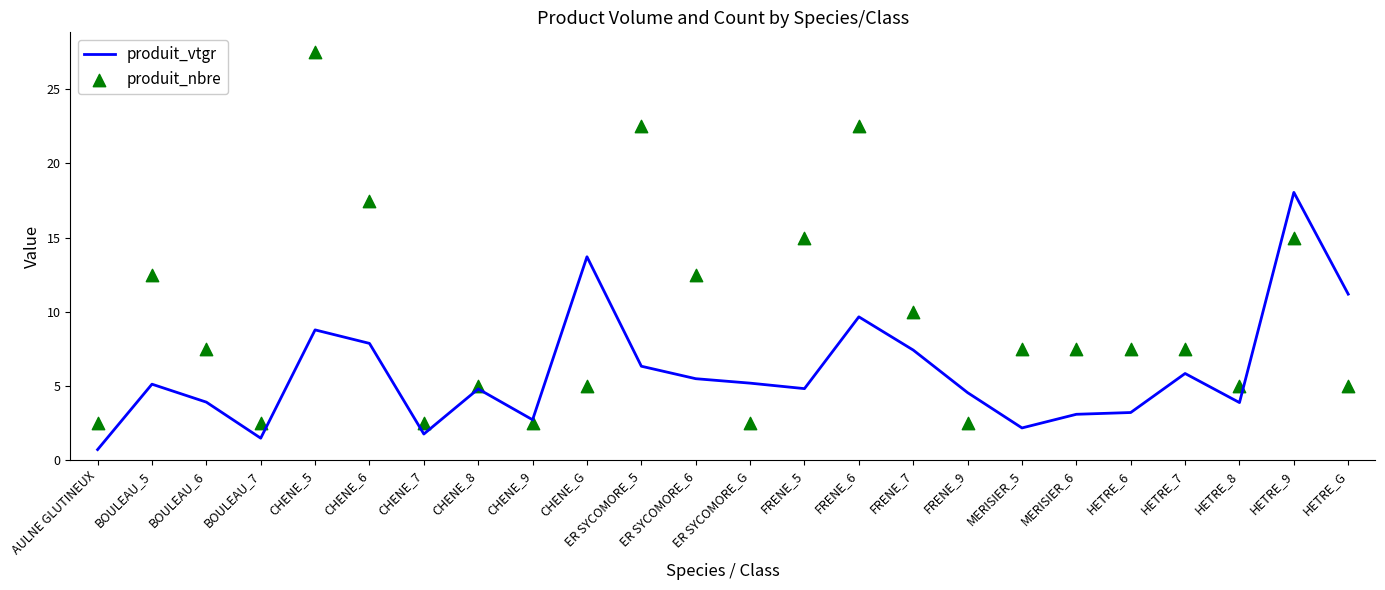

What are all the series names shown in the legend?

produit_vtgr, produit_nbre